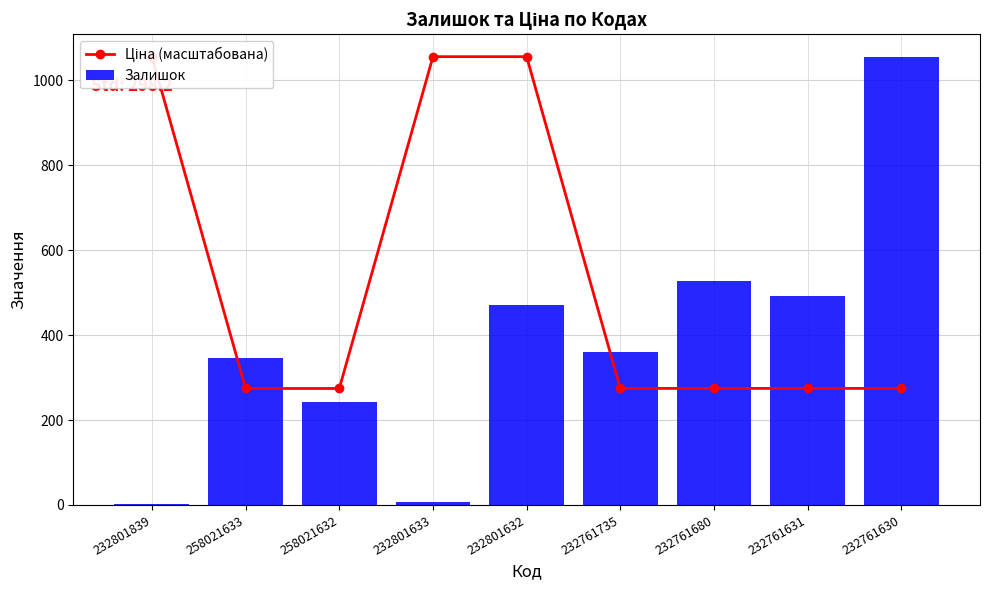

True or false: Ціна (масштабована) has a value of 131.2 at 232761631.

False